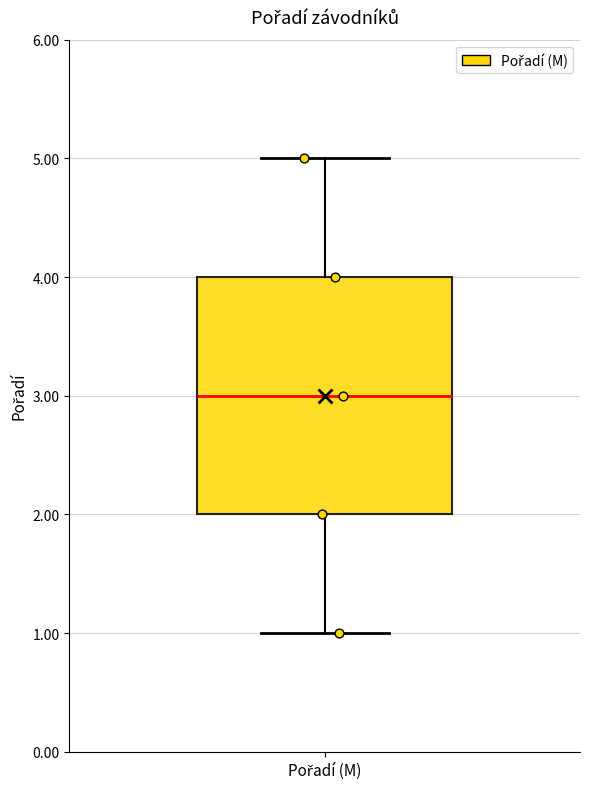

Where does the median line of the box for Pořadí (M) sit on the y-axis? The values are not printed on the chart, so give them approximately, as read against the axis.

3